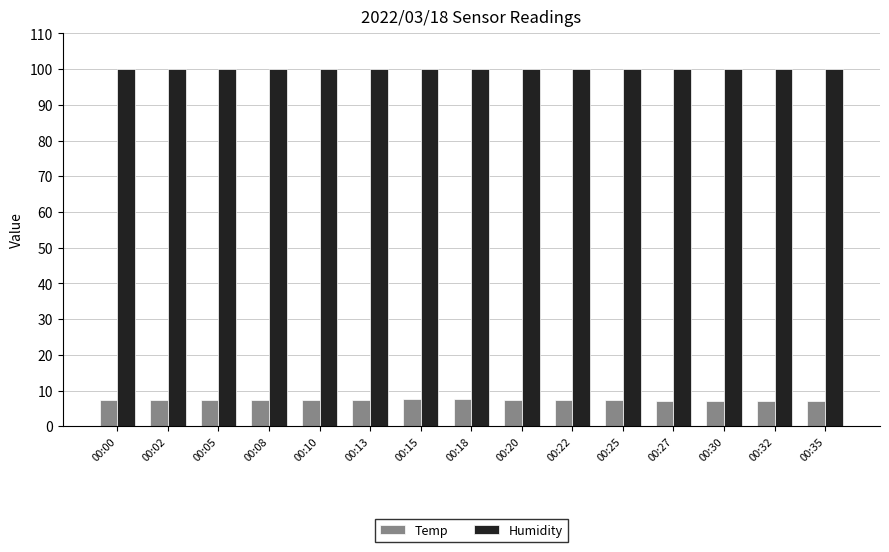

What is the value of the Humidity bar at the 10th from the left?

99.9